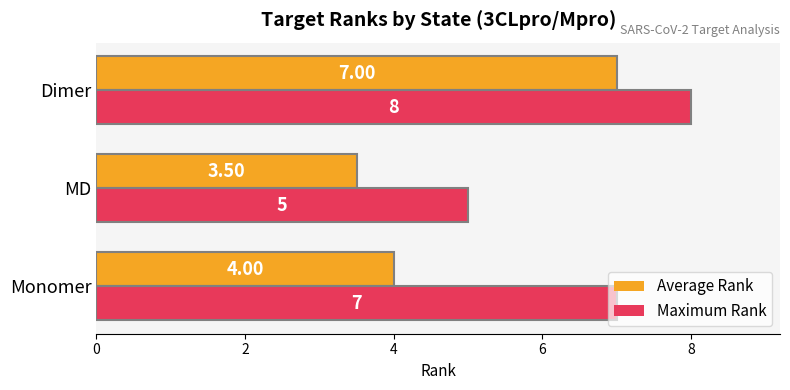

What is the sum of all Maximum Rank values?

20.0